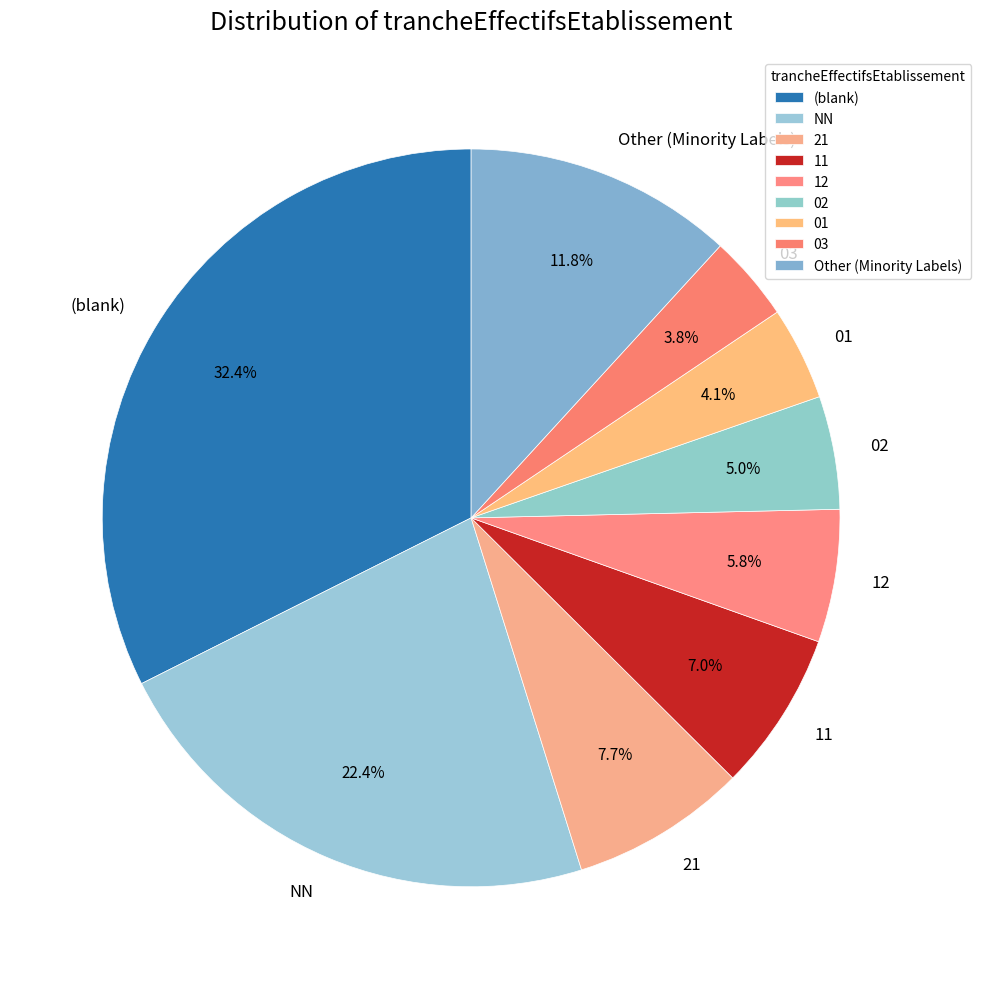

What is the total percentage of 21 and 11?

14.7%